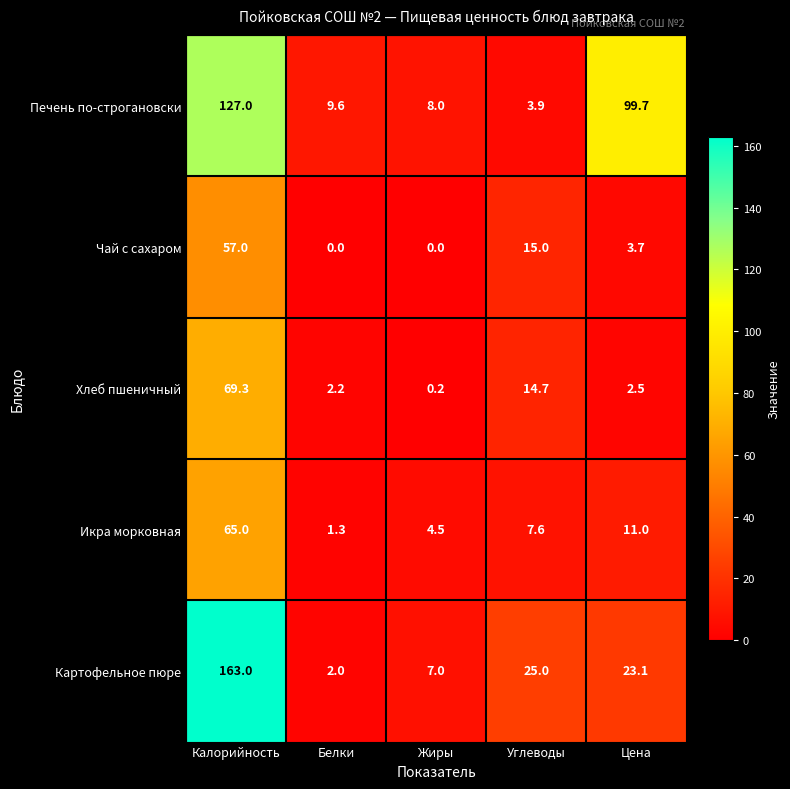

What is the difference between the Печень по-строгановски values at Углеводы and Жиры?

4.1